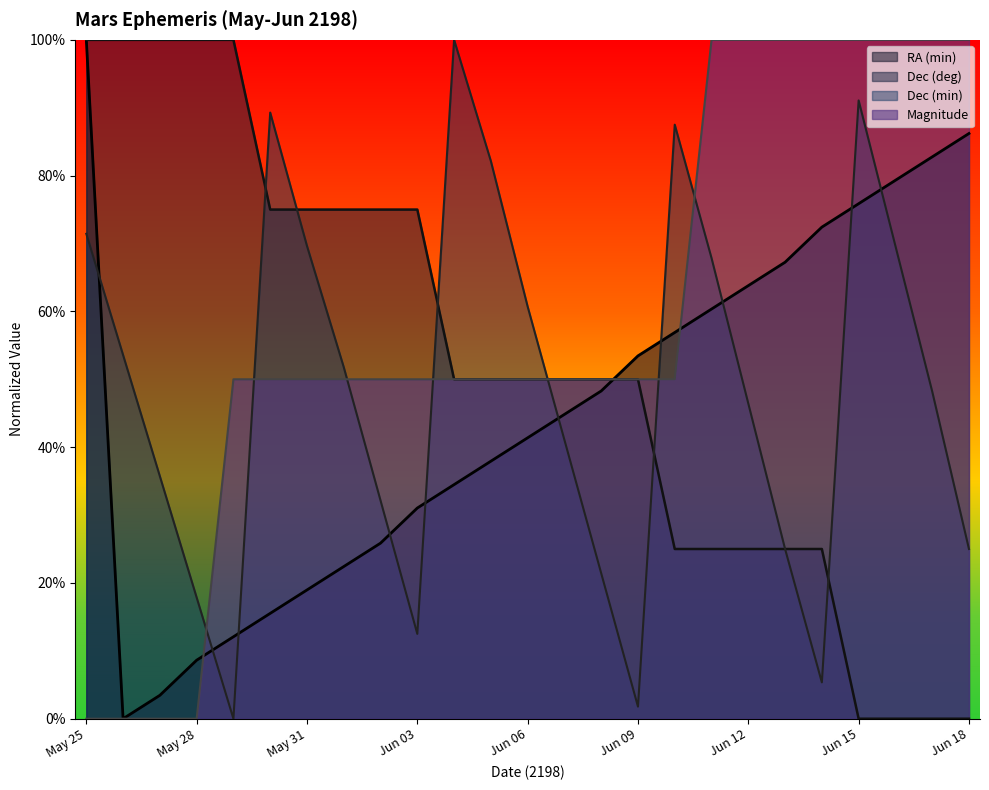

Rank the series at Jun 12 from highest to lowest value.

Magnitude, RA (min), Dec (min), Dec (deg)